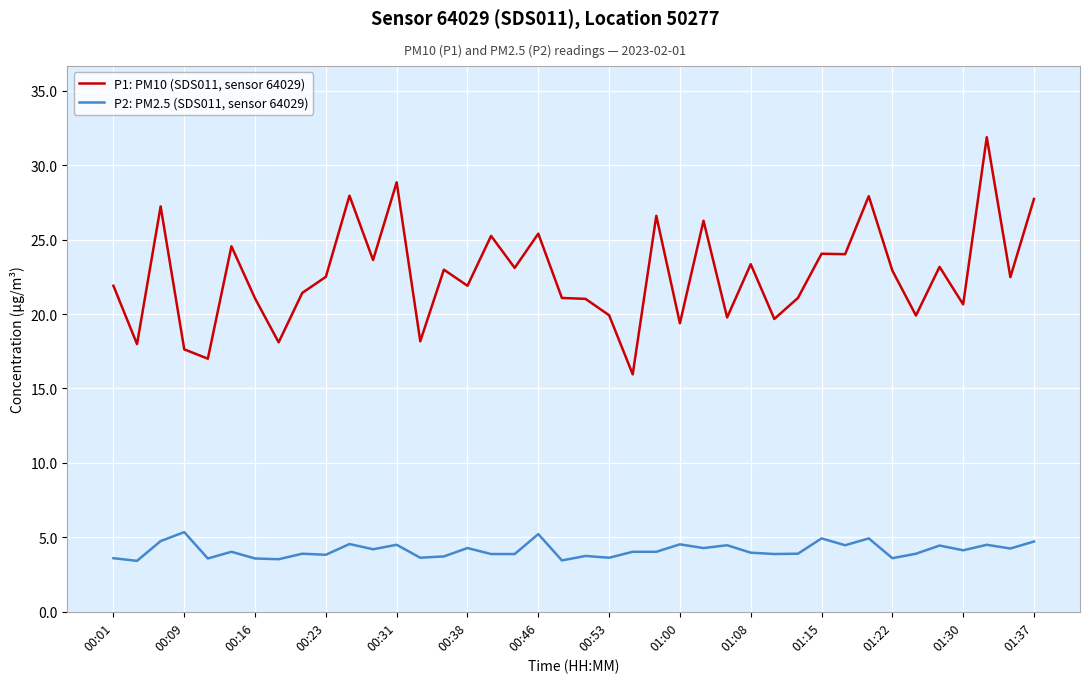

Rank the series by their average value, from lowest to highest.

P2: PM2.5 (SDS011, sensor 64029), P1: PM10 (SDS011, sensor 64029)